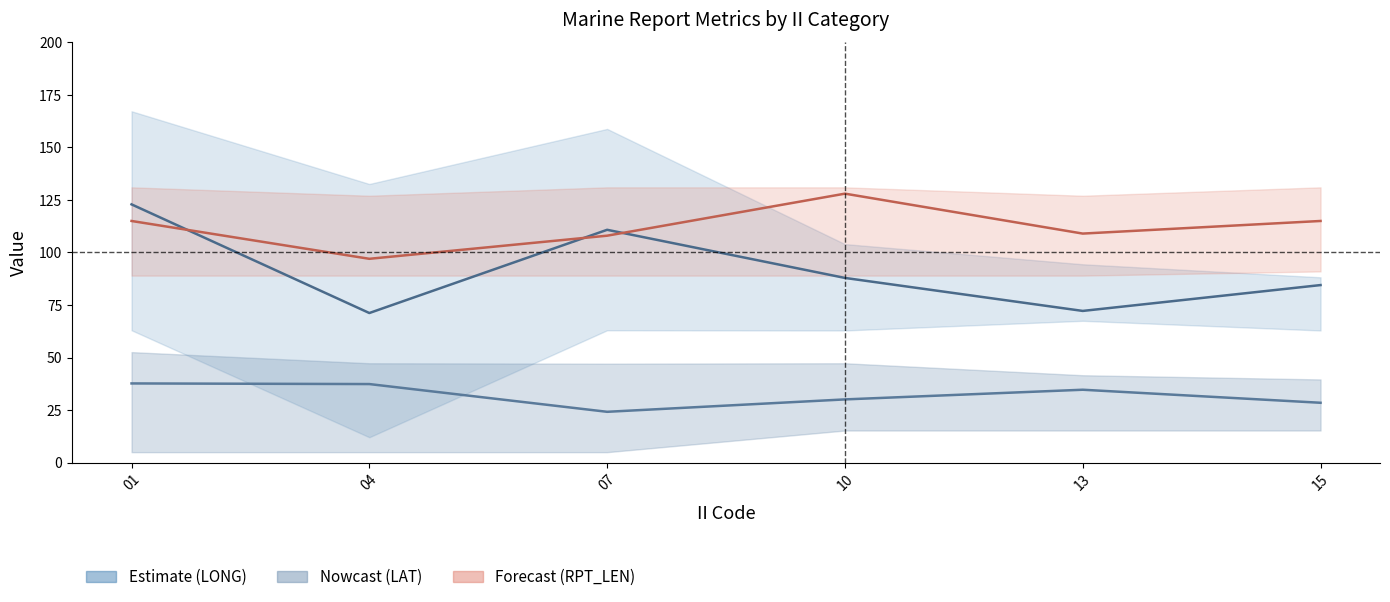

How many data points in LAT (mean) are above 34?

3